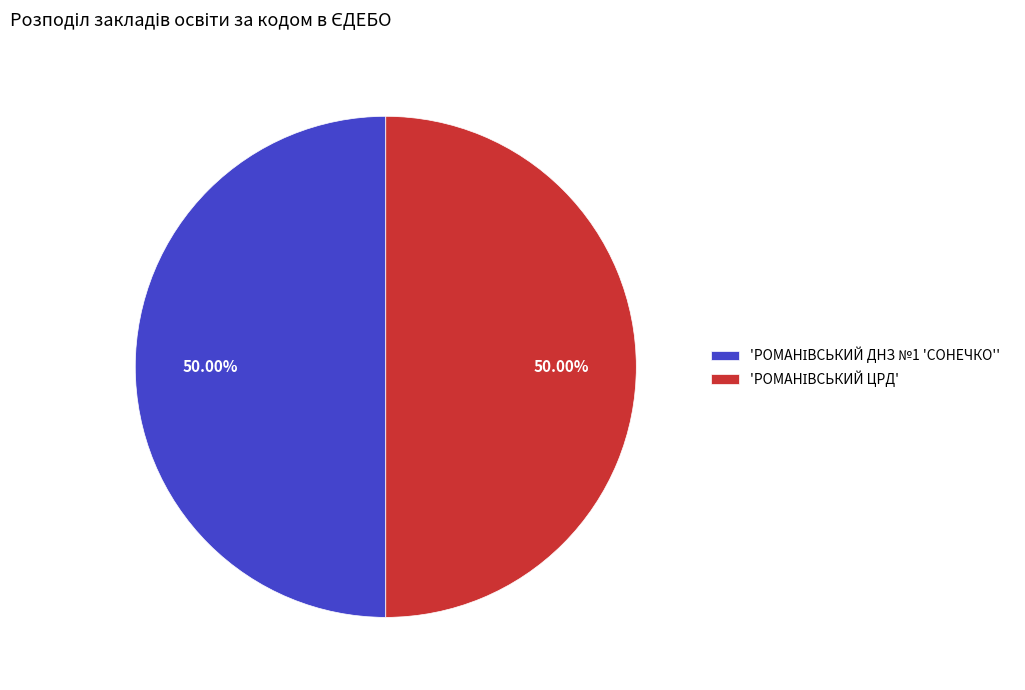

Count the number of slices in the pie.

2